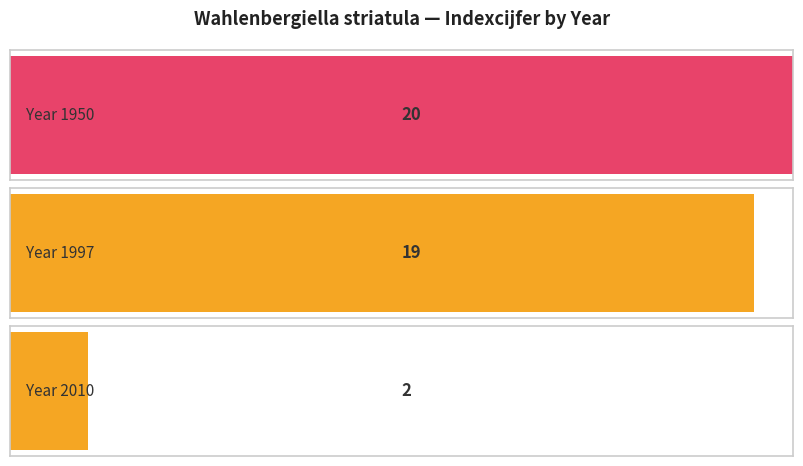

What is the smallest value displayed?

2